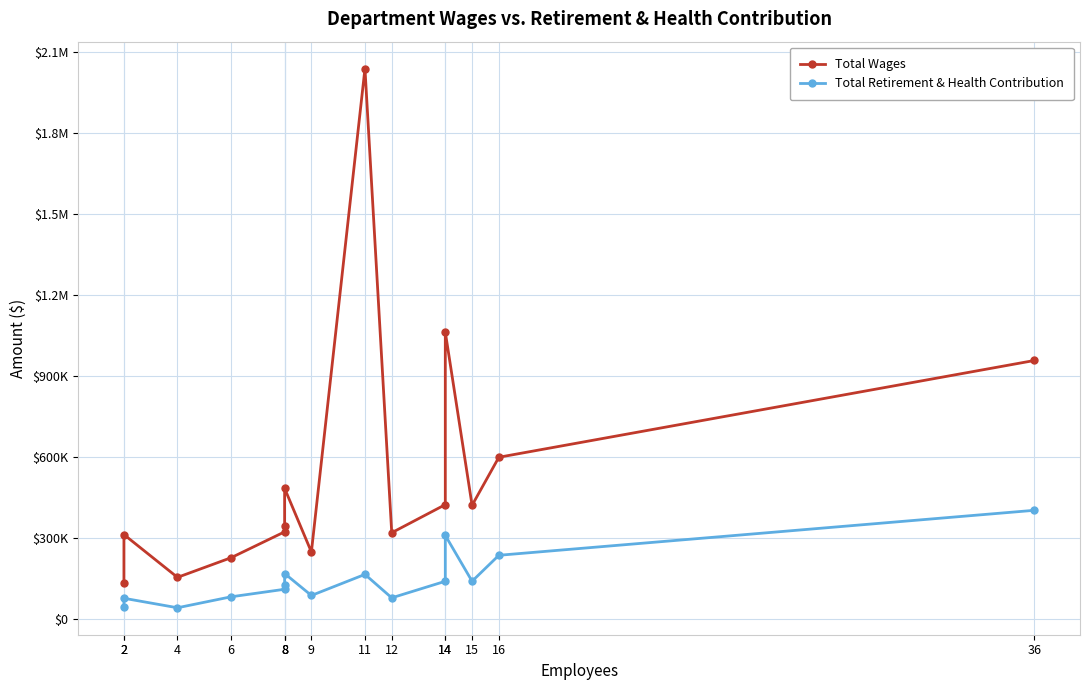

What is the maximum value for Total Wages?

2039558.5